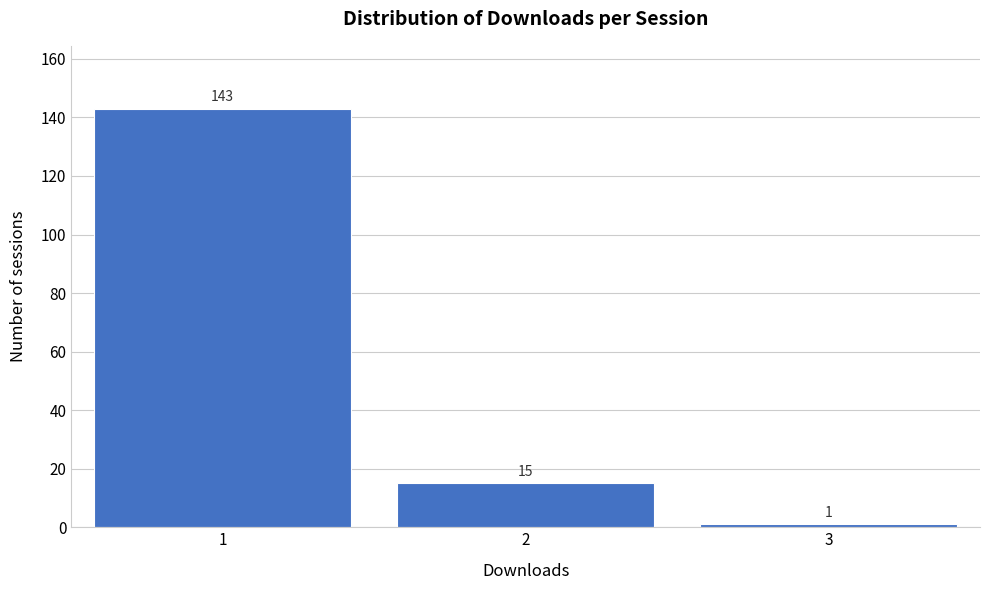

Reading left to right, list every bar in this chart as the range it spans on the x-axis followed by its height.

0.5 to 1.5: 143
1.5 to 2.5: 15
2.5 to 3.5: 1